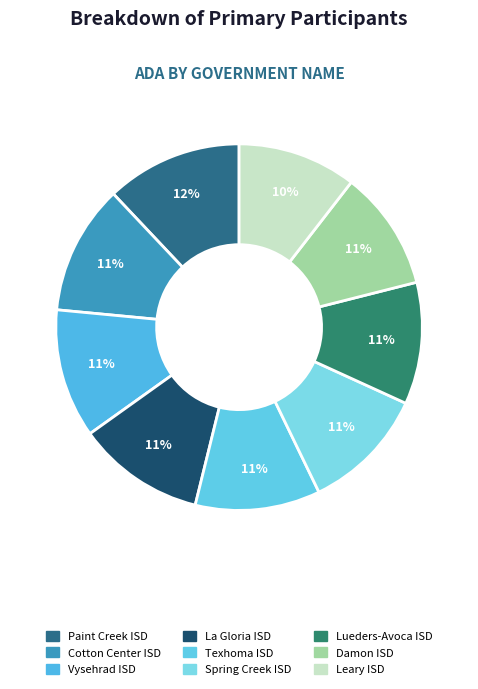

How many slices are in this pie chart?

9